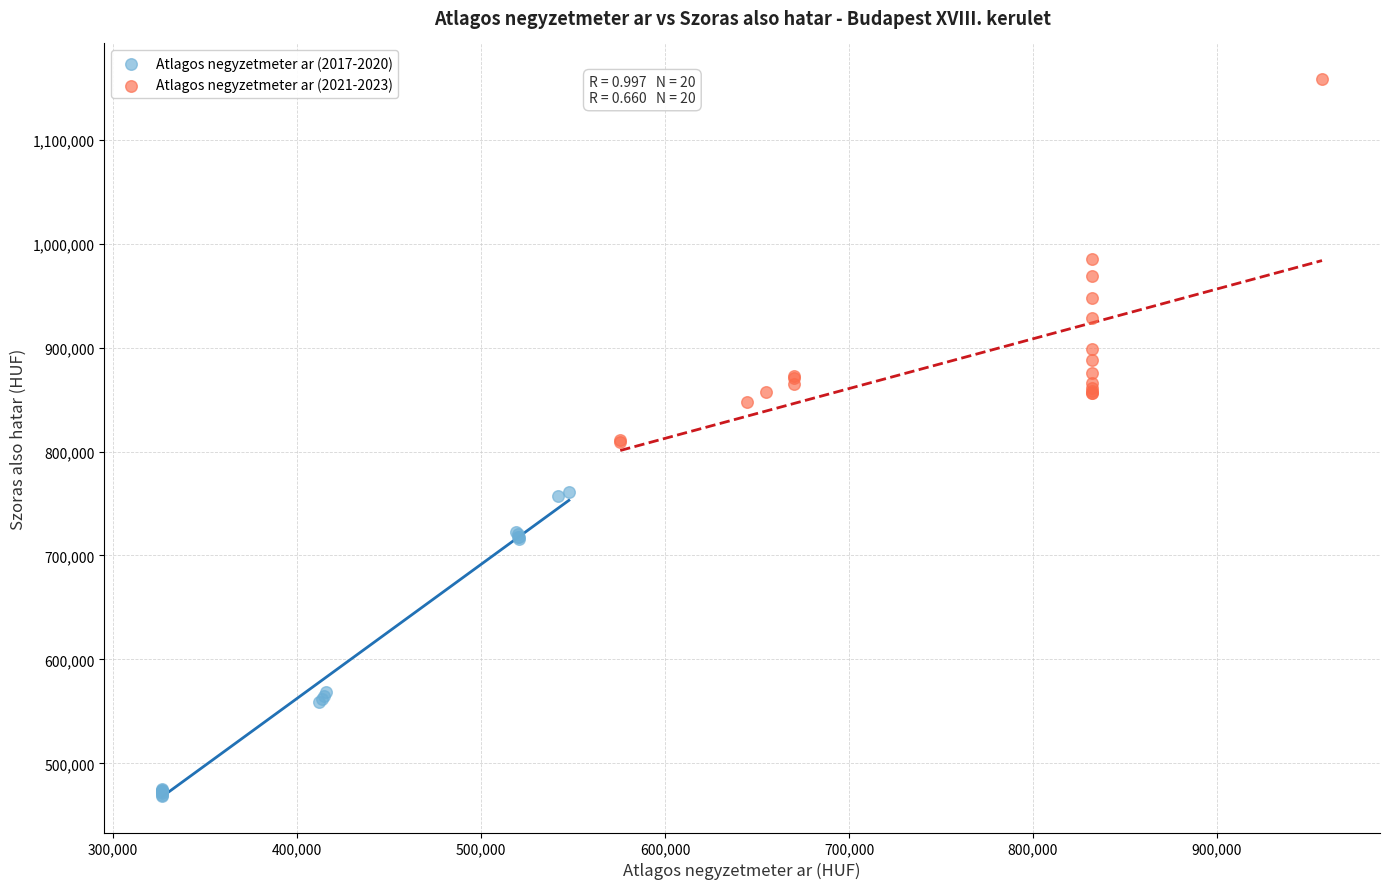

Which series contains the lowest Y value?

Atlagos negyzetmeter ar (2017-2020)